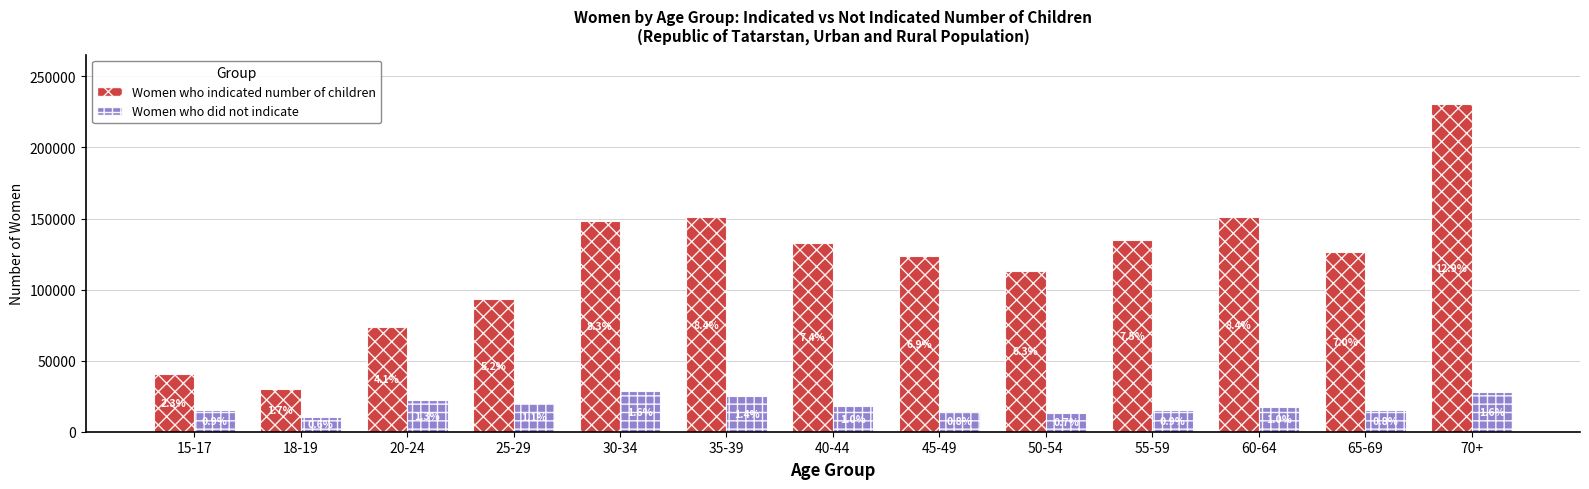

What are all the series names shown in the legend?

Women who indicated number of children, Women who did not indicate